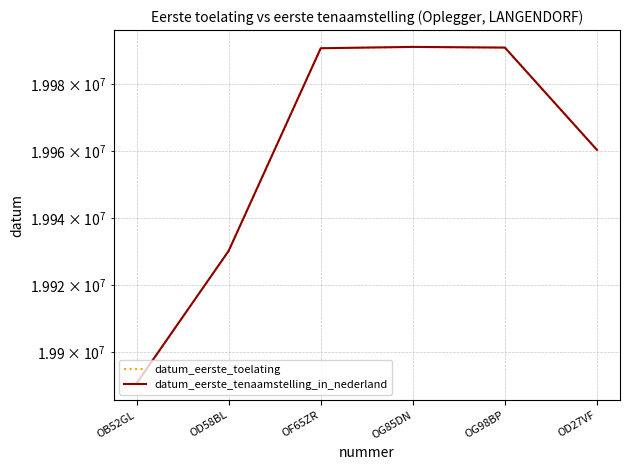

Rank the categories by datum_eerste_tenaamstelling_in_nederland value from lowest to highest.

OB52GL, OD58BL, OD27VF, OF65ZR, OG98BP, OG85DN